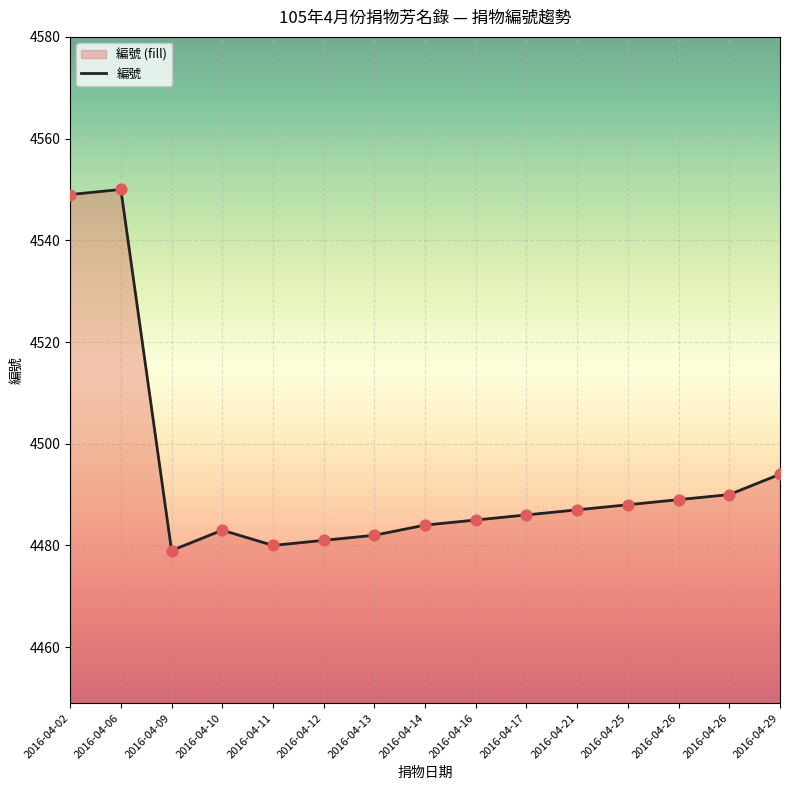

What is the ratio of the value at 2016-04-12 to the value at 2016-04-29?

1.0